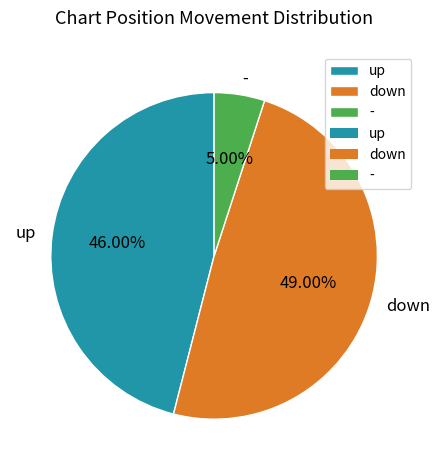

To the nearest percent, what is the average slice percentage?

33%